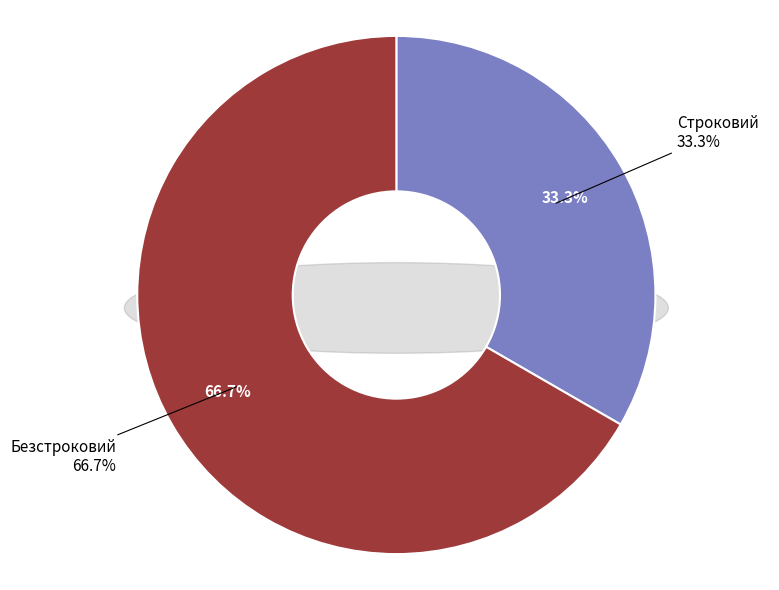

Which slice is the largest?

Безстроковий